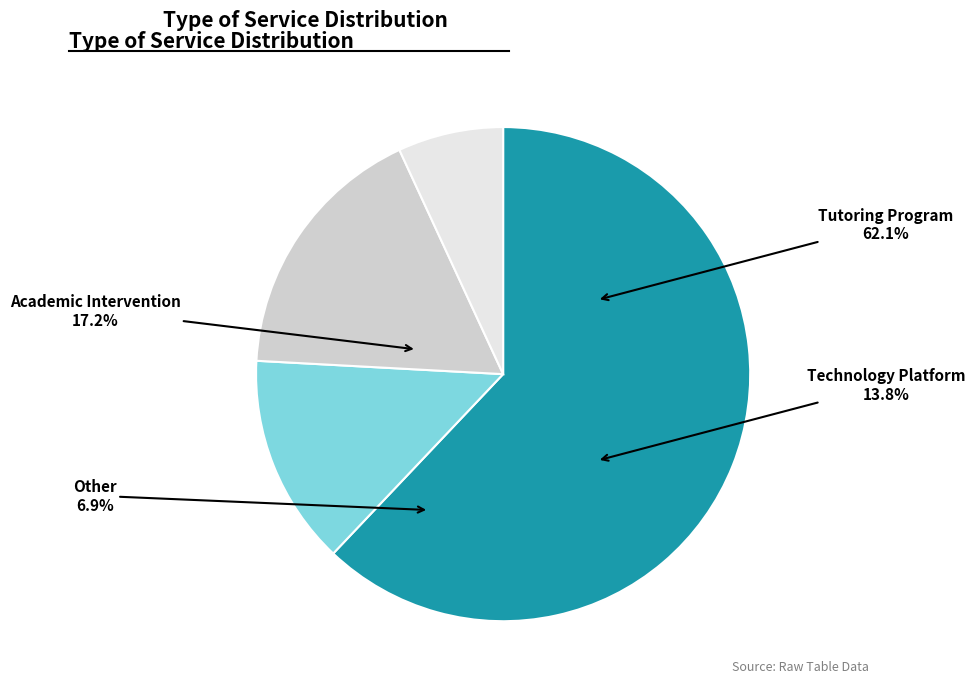

Do Tutoring Program and Academic Intervention together represent more than half of the pie?

Yes